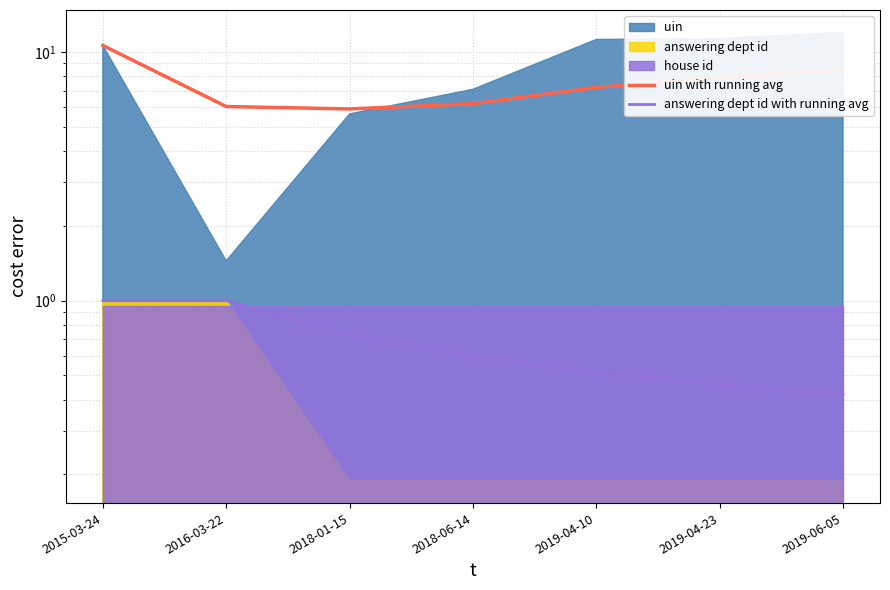

True or false: uin with running avg and answering dept id with running avg cross at least once.

False